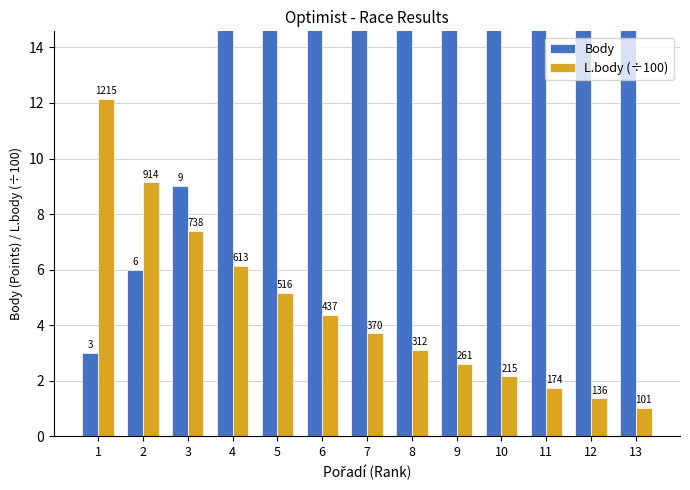

Which has a higher value, 9 or 8?

9